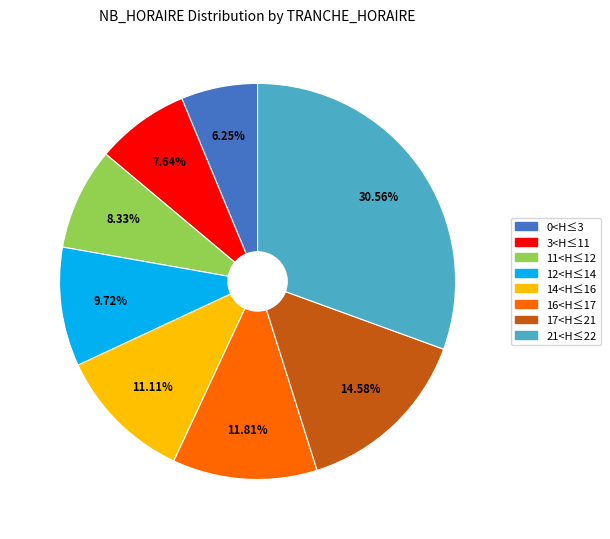

Is there a majority slice in this chart?

No